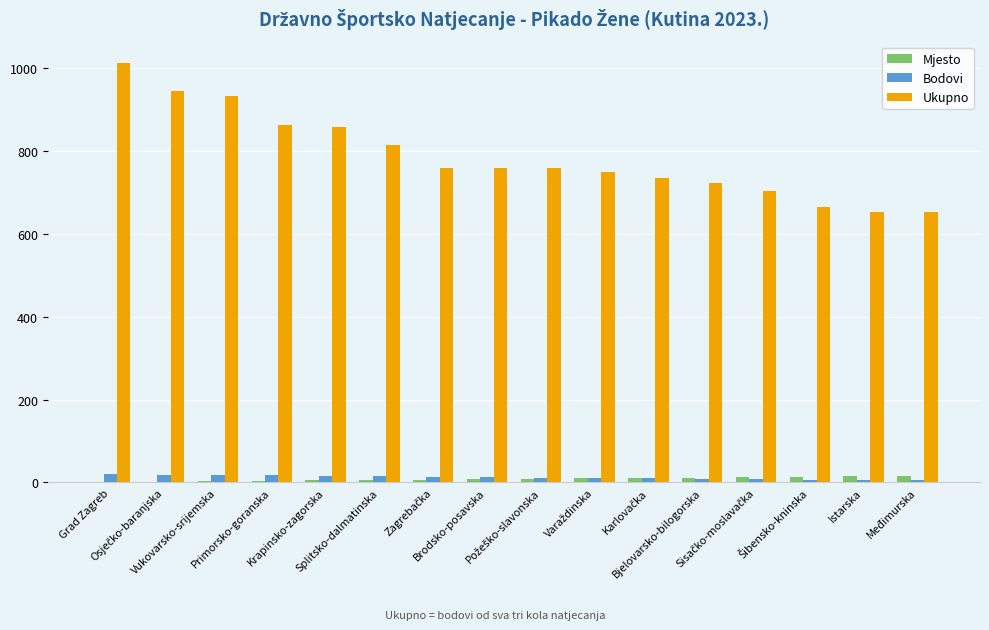

What is the sum of all Bodovi values?

200